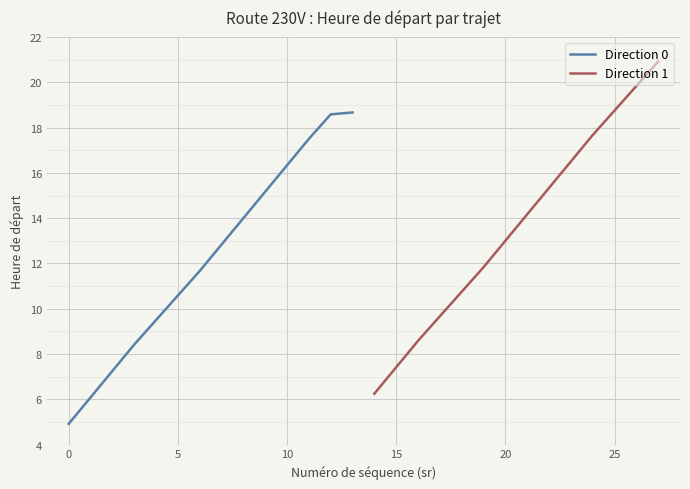

Is it true that Direction 0 equals 25.7 at 10?

False